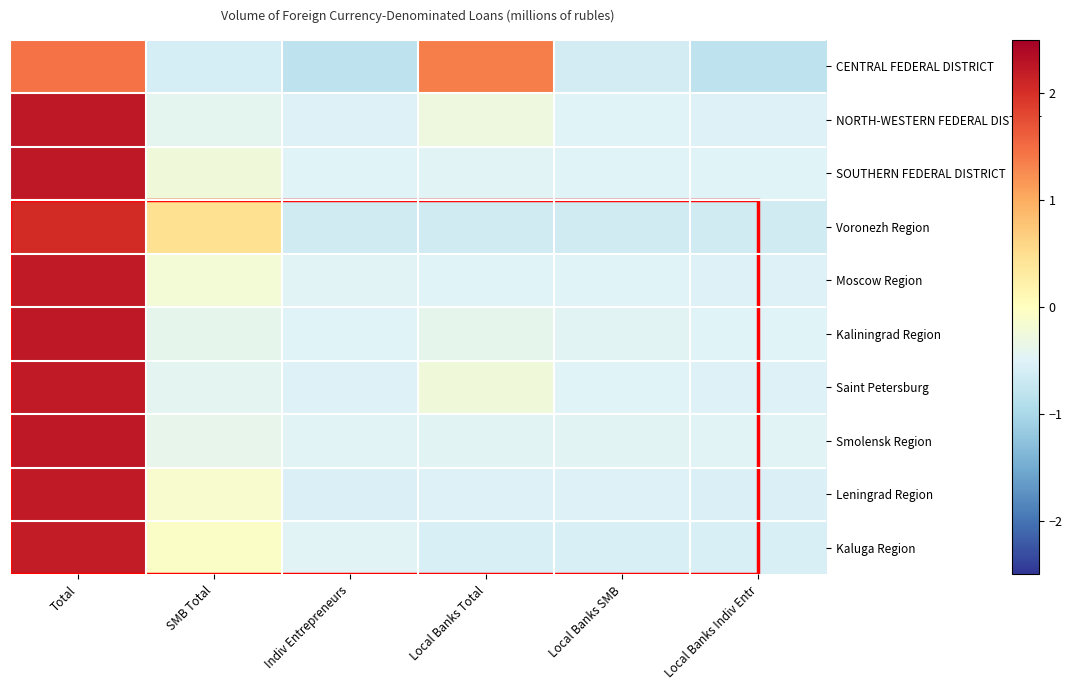

At how many categories does at least one series exceed 0?

3